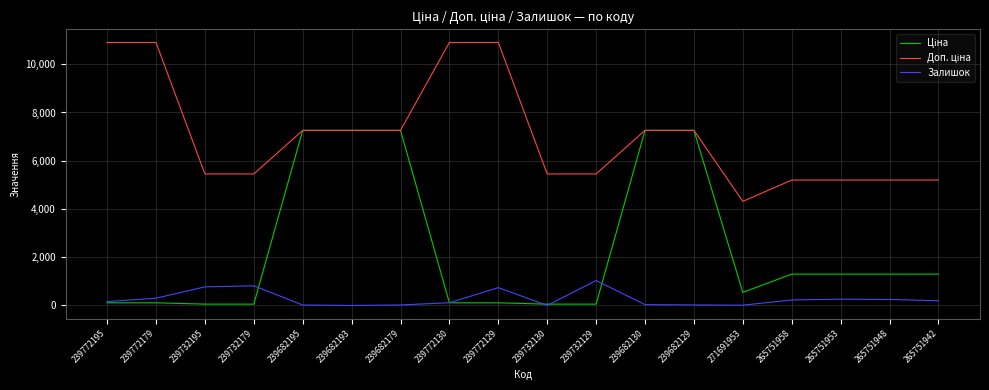

How many categories are shown in the chart?

18